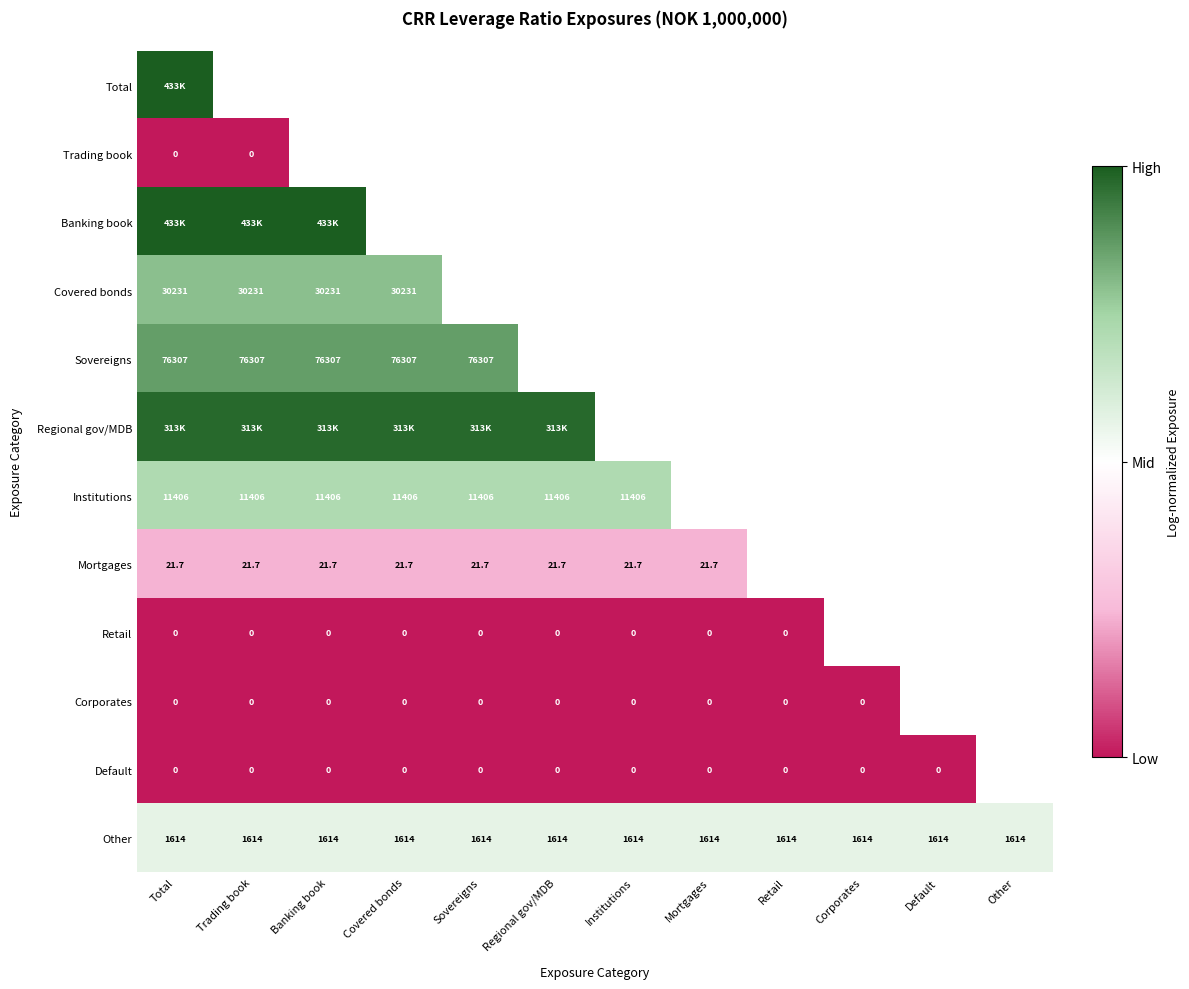

Which category has the highest value across all series?

Total